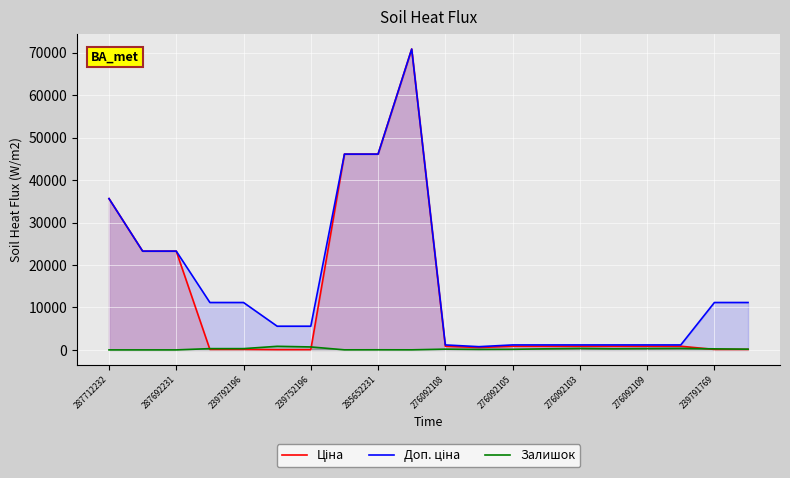

What is the minimum value for Доп. ціна?

760.0